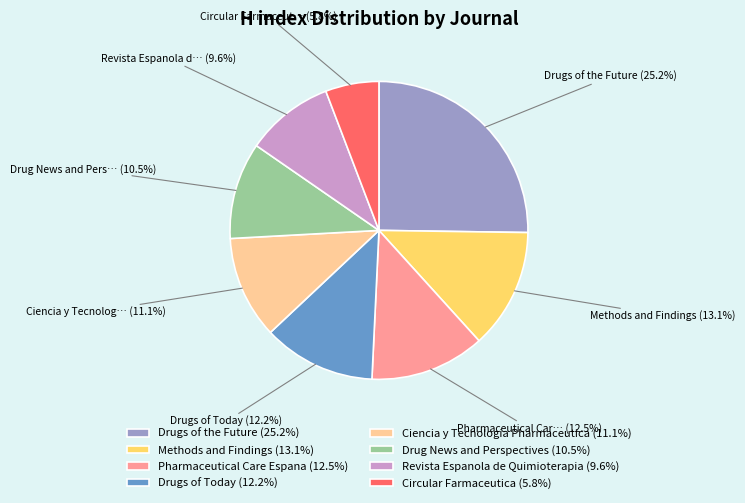

Is there any slice that represents more than half of the pie?

No